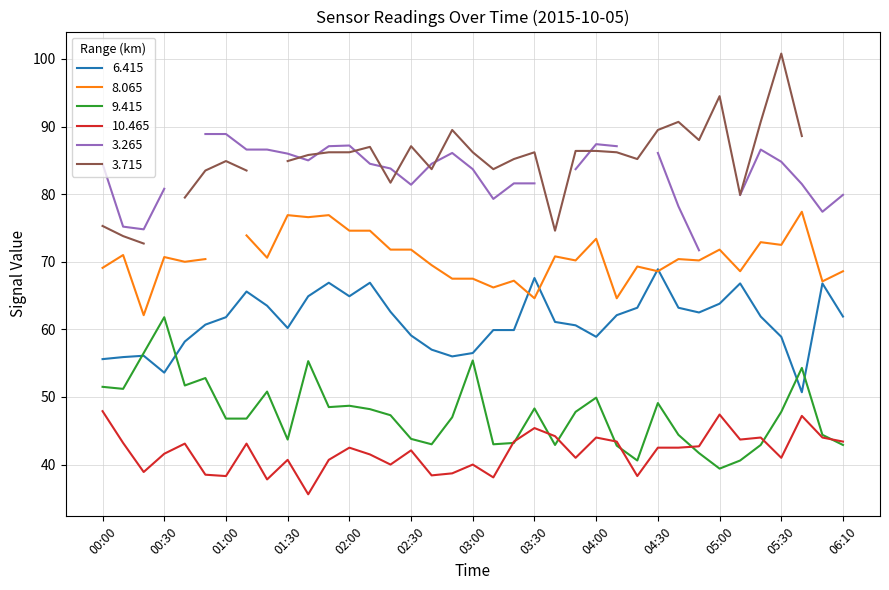

The 10.465 series shows 63.2 at 04:30. True or false?

False